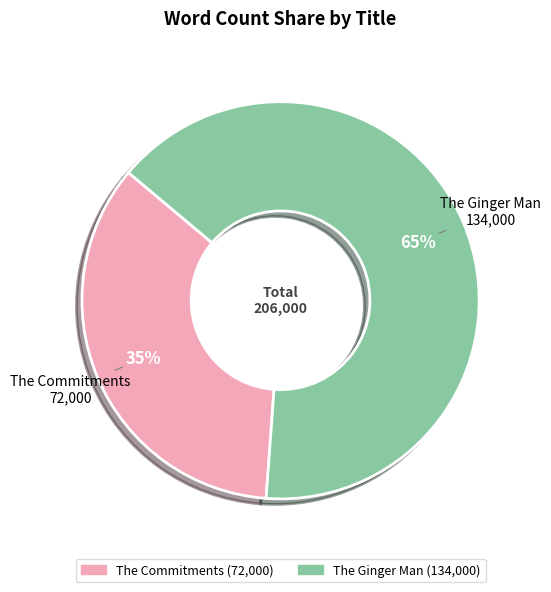

True or false: The Commitments accounts for 47% of the total.

False